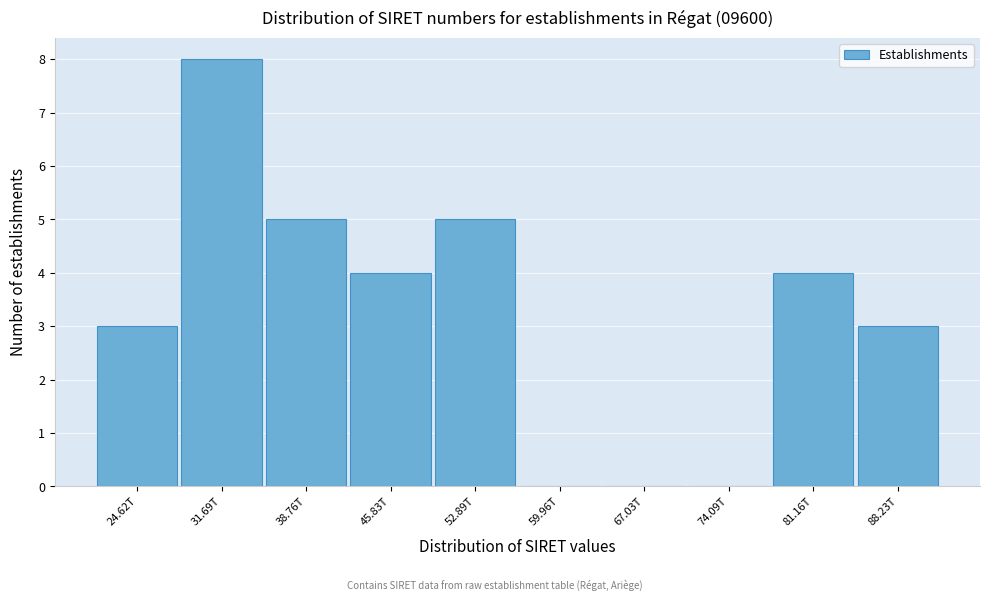

Reading left to right, list all the values displayed in this chart.

24.62T=3	31.69T=8	38.76T=5	45.83T=4	52.89T=5	59.96T=0	67.03T=0	74.09T=0	81.16T=4	88.23T=3